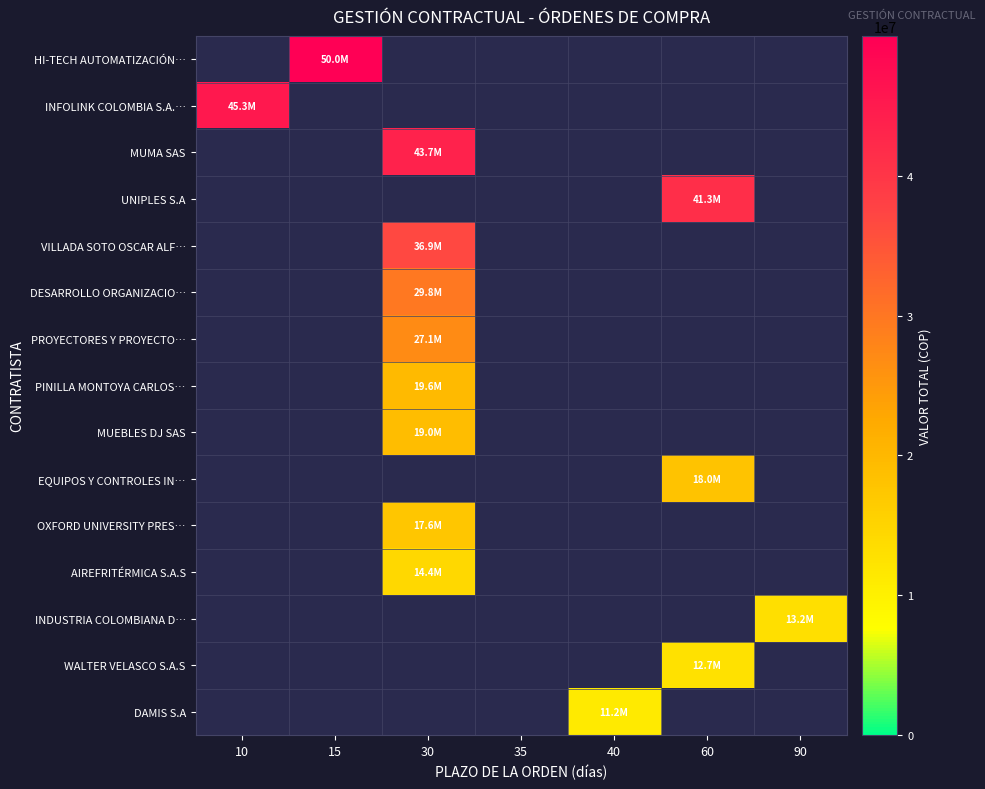

Reading left to right, list all the values displayed in this chart.

HI-TECH AUTOMATIZACIÓN…: 10=0	15=49999992	30=0	35=0	40=0	60=0	90=0
INFOLINK COLOMBIA S.A.…: 10=45327000	15=0	30=0	35=0	40=0	60=0	90=0
MUMA SAS: 10=0	15=0	30=43651513	35=0	40=0	60=0	90=0
UNIPLES S.A: 10=0	15=0	30=0	35=0	40=0	60=41313526	90=0
VILLADA SOTO OSCAR ALF…: 10=0	15=0	30=36912500	35=0	40=0	60=0	90=0
DESARROLLO ORGANIZACIO…: 10=0	15=0	30=29750000	35=0	40=0	60=0	90=0
PROYECTORES Y PROYECTO…: 10=0	15=0	30=27061251	35=0	40=0	60=0	90=0
PINILLA MONTOYA CARLOS…: 10=0	15=0	30=19588600	35=0	40=0	60=0	90=0
MUEBLES DJ SAS: 10=0	15=0	30=19028100	35=0	40=0	60=0	90=0
EQUIPOS Y CONTROLES IN…: 10=0	15=0	30=0	35=0	40=0	60=17992800	90=0
OXFORD UNIVERSITY PRES…: 10=0	15=0	30=17554140	35=0	40=0	60=0	90=0
AIREFRITÉRMICA S.A.S: 10=0	15=0	30=14419188	35=0	40=0	60=0	90=0
INDUSTRIA COLOMBIANA D…: 10=0	15=0	30=0	35=0	40=0	60=0	90=13237700
WALTER VELASCO S.A.S: 10=0	15=0	30=0	35=0	40=0	60=12711580	90=0
DAMIS S.A: 10=0	15=0	30=0	35=0	40=11194092	60=0	90=0